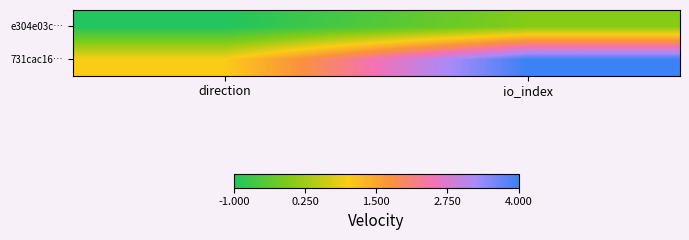

Reading right to left, transcribe all the data shown in this chart.

e304e03c…: io_index=0	direction=-1
731cac16…: io_index=4	direction=1